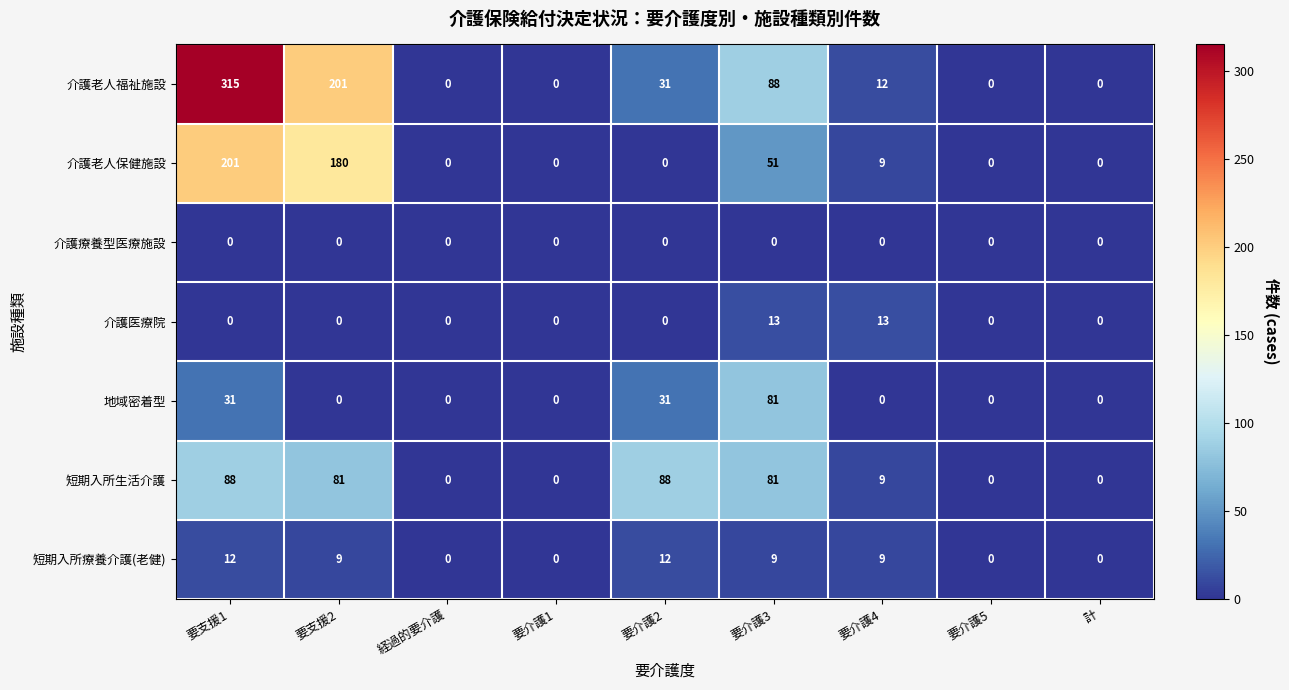

Rank the series by their maximum value, from lowest to highest.

介護療養型医療施設, 短期入所療養介護(老健), 介護医療院, 地域密着型, 短期入所生活介護, 介護老人保健施設, 介護老人福祉施設